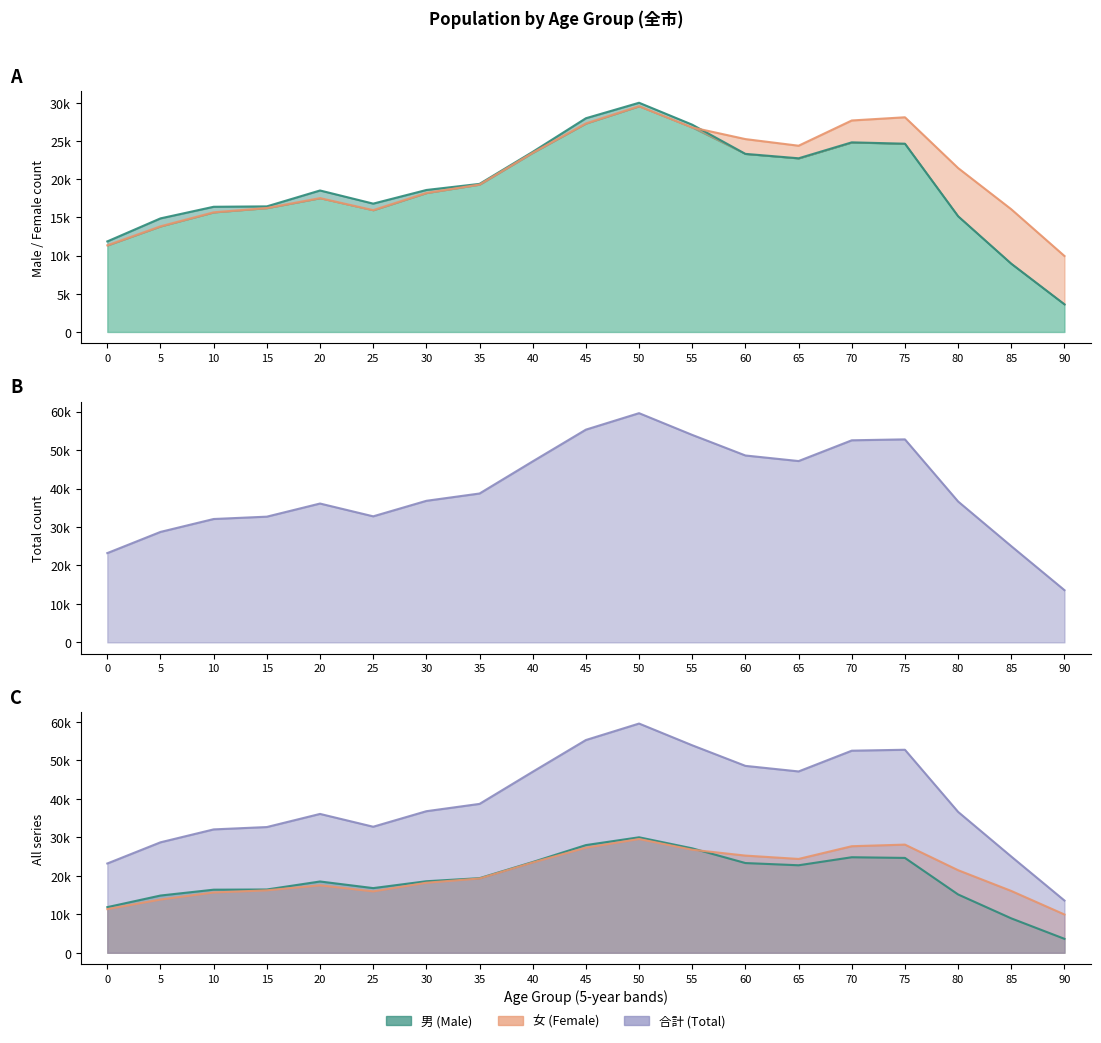

List the labels in order of value, largest first.

50, 45, 55, 75, 70, 60, 65, 40, 35, 30, 80, 20, 25, 15, 10, 5, 85, 0, 90